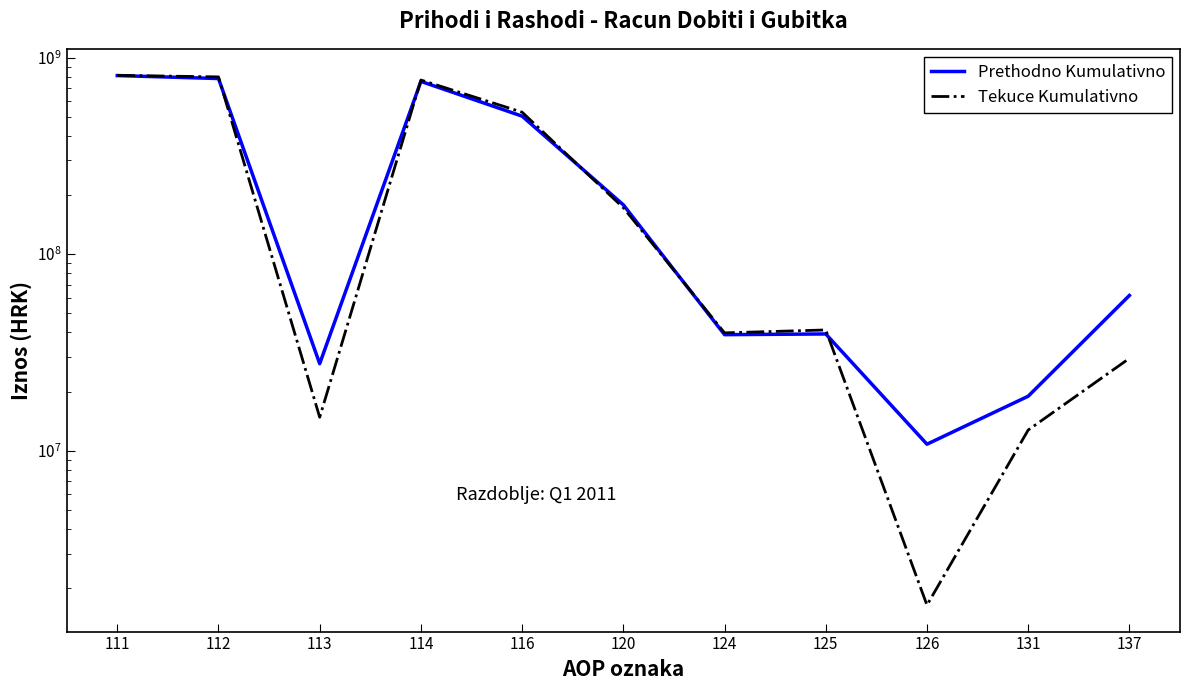

What is the smallest value displayed?

1640800